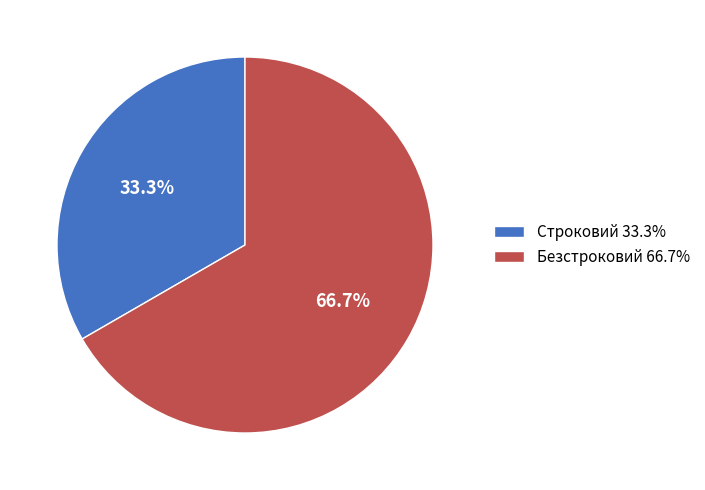

Count the number of slices in the pie.

2